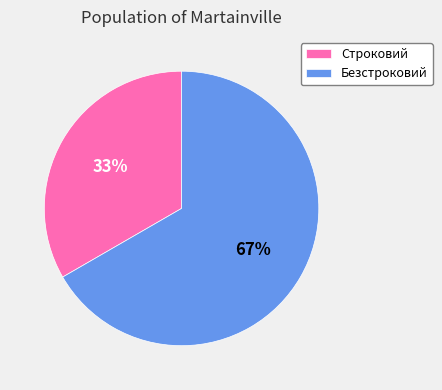

True or false: Строковий accounts for 27% of the total.

False